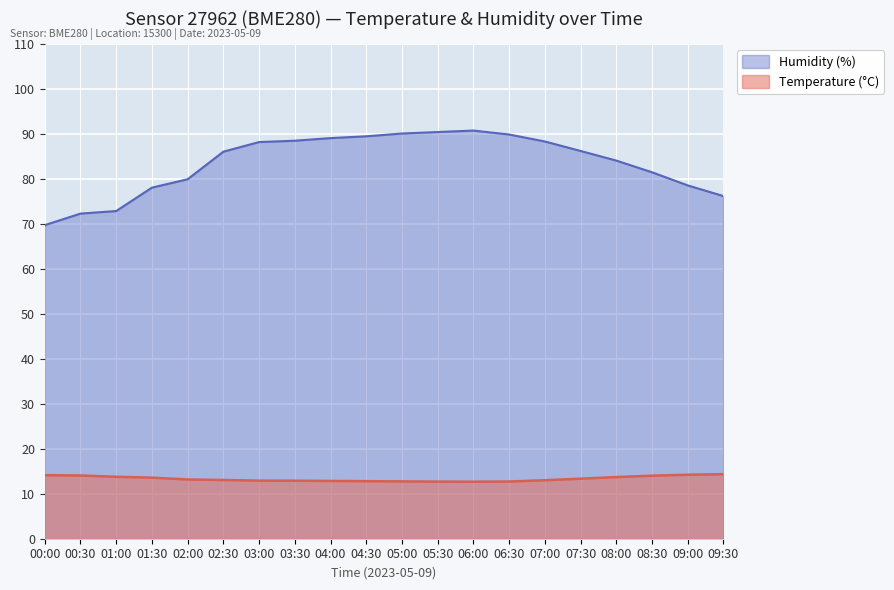

How many lines are shown in the chart?

2